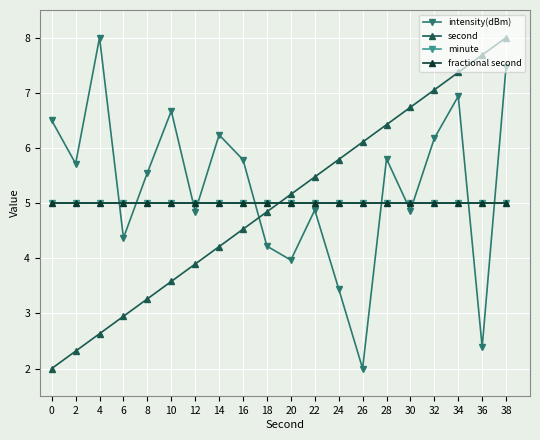

What is the smallest value displayed?

2.0